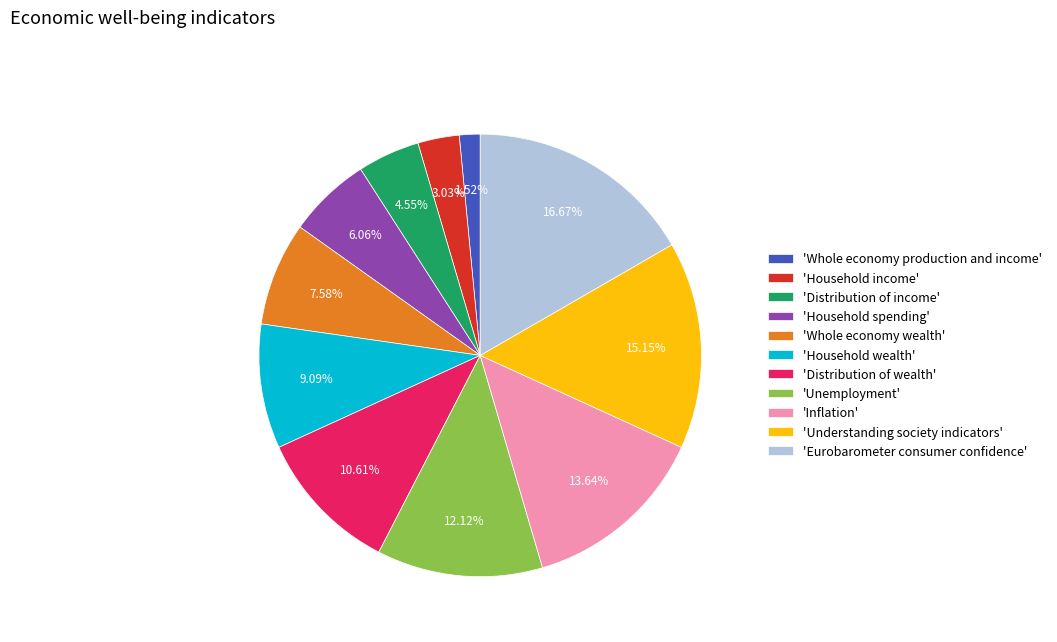

Count the number of slices in the pie.

11